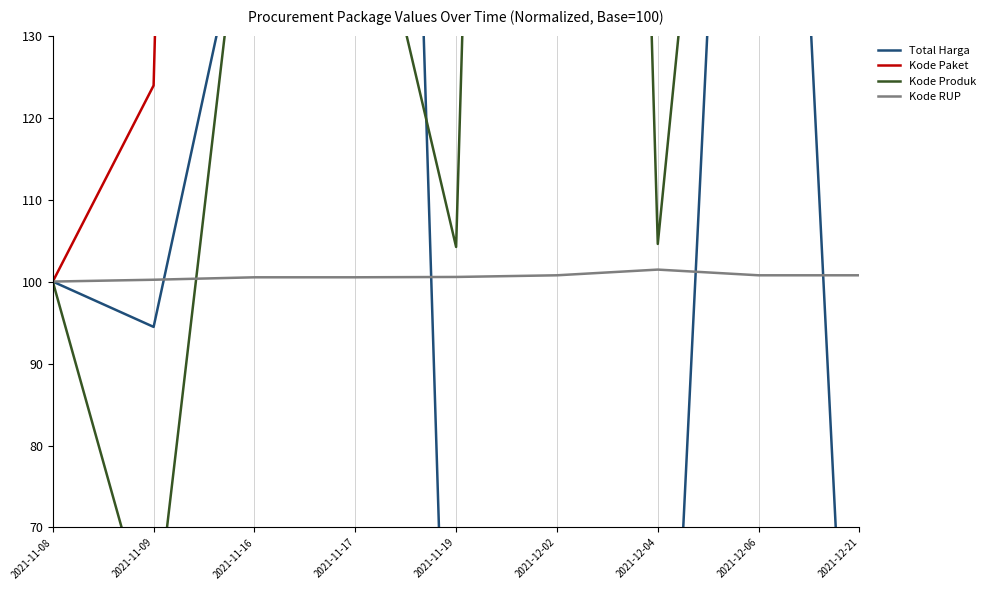

At 2021-12-02, list the series in order from largest to smallest.

Kode Paket, Kode Produk, Kode RUP, Total Harga